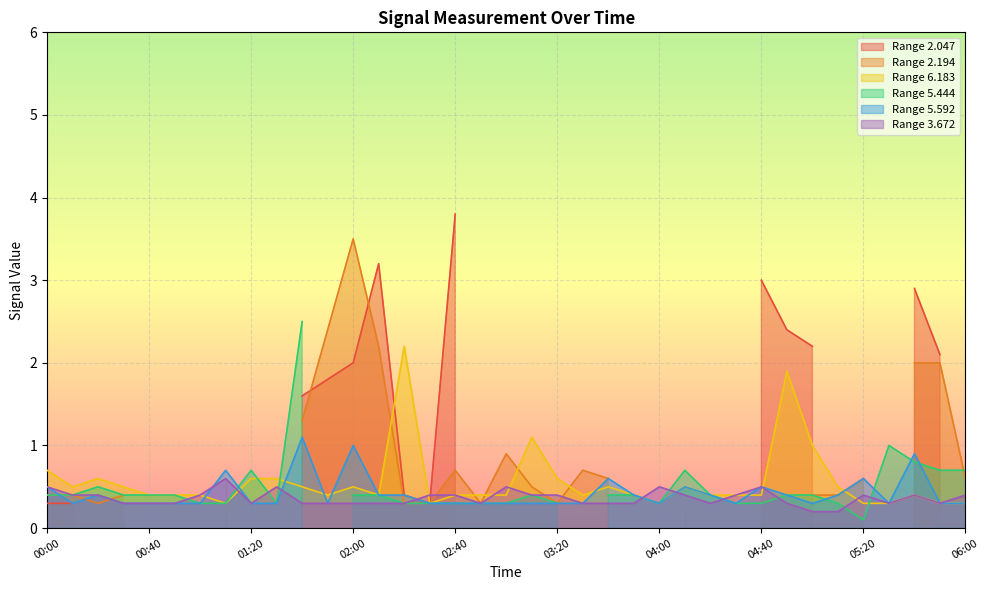

How many interior local peaks does the 5.592 series have?

9